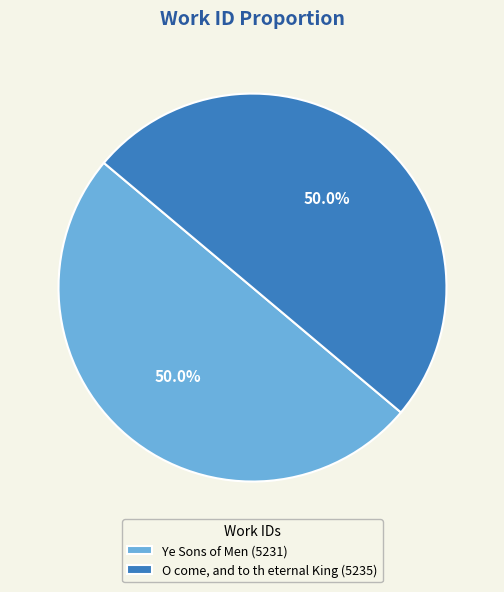

Combined, do Ye Sons of Men (5231) and O come, and to th eternal King (5235) account for over 50%?

Yes